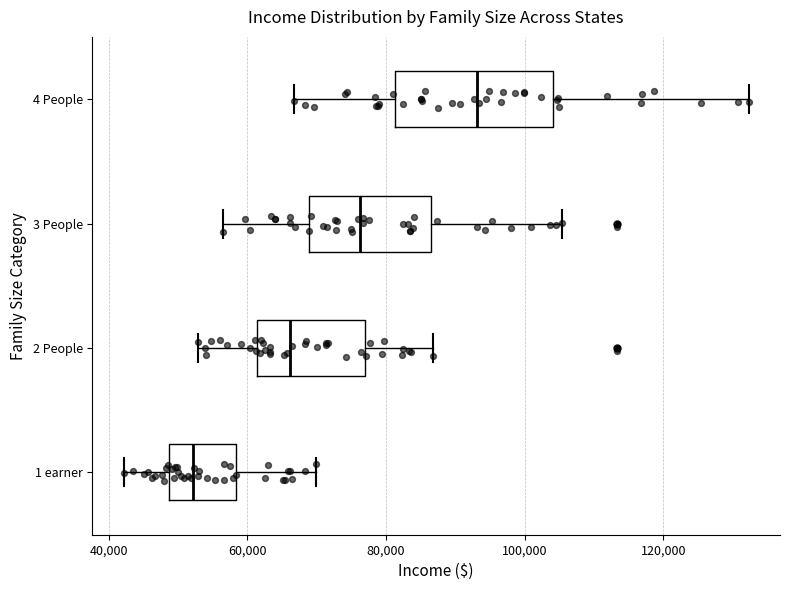

Reading bottom to top, read every box against the x-axis: the position of its median line, the range the box covers, and the ends of its whiskers. The values are not printed on the chart, so give them approximately, as read against the axis.

1 earner: median 52000, box 48000 to 58000, whiskers 42000 to 70000
2 People: median 66000, box 62000 to 76000, whiskers 52000 to 86000
3 People: median 76000, box 68000 to 86000, whiskers 56000 to 106000
4 People: median 94000, box 82000 to 104000, whiskers 66000 to 132000